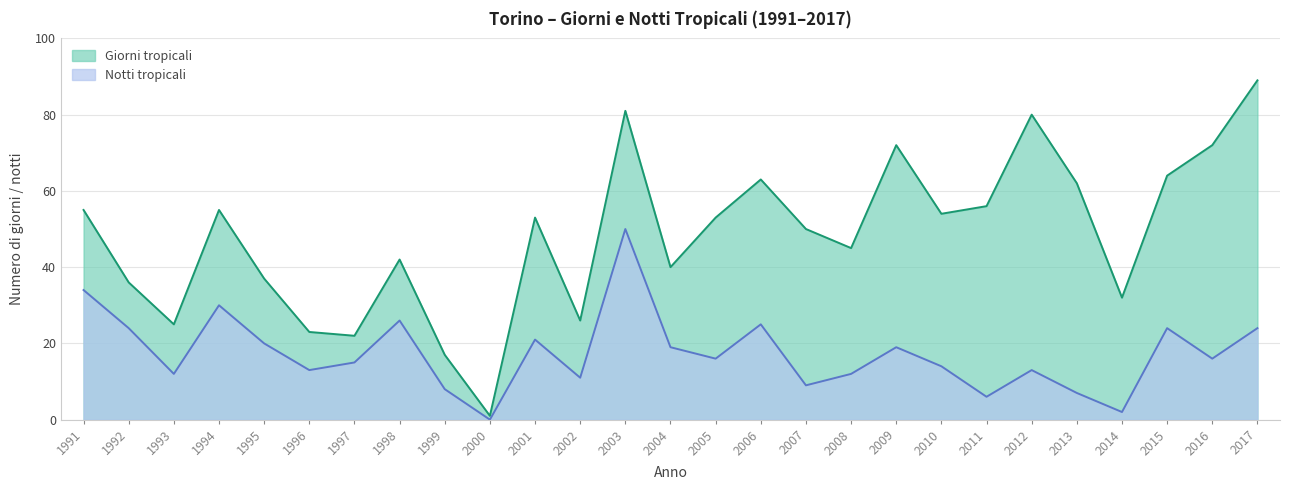

What is the value of the Giorni tropicali point at the 12th from the left?

26